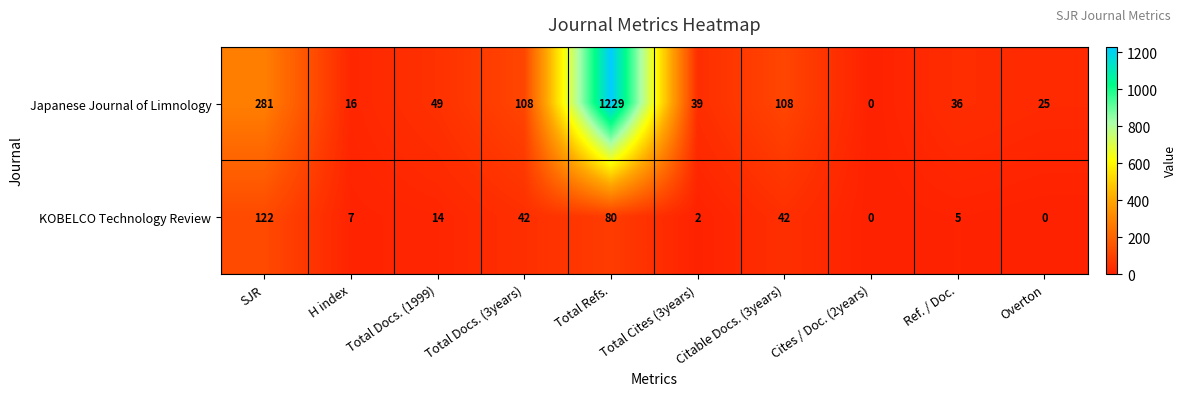

What is the greatest value displayed?

1229